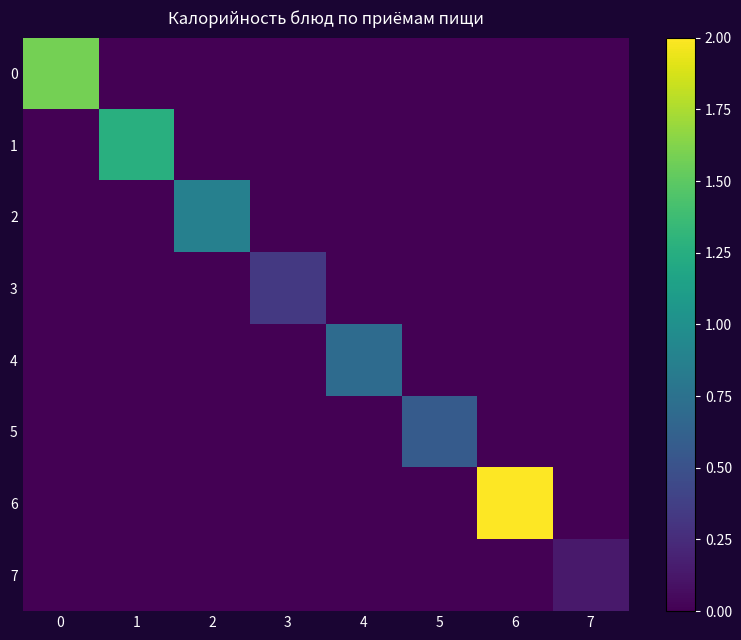

Count the number of categories in the chart.

8